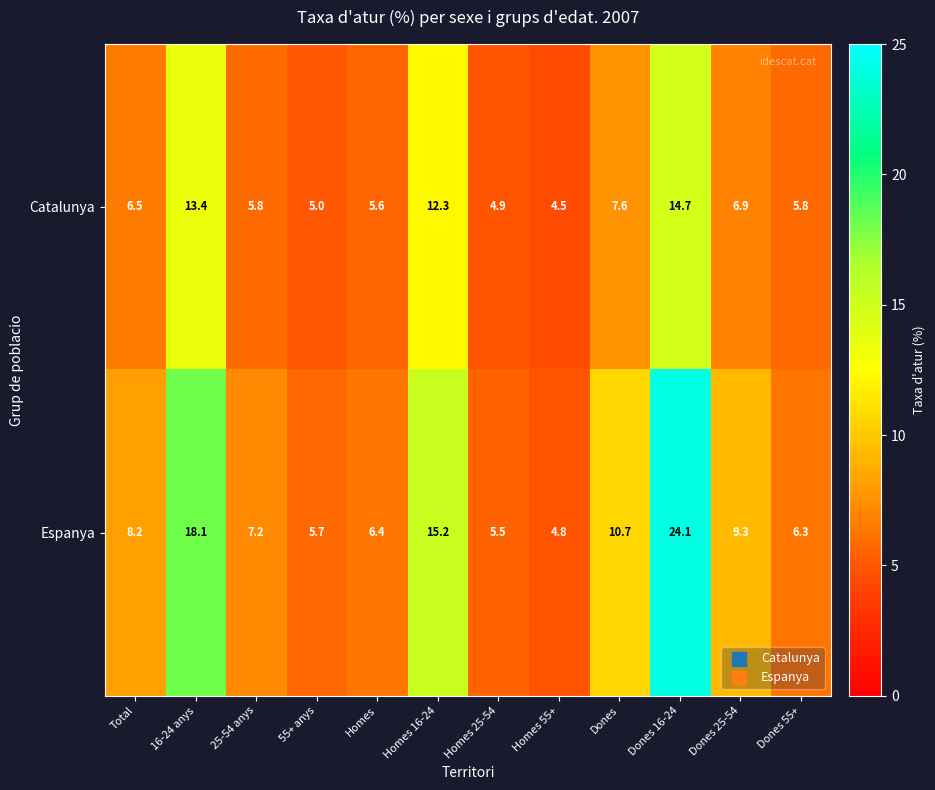

What is the difference between the highest and lowest values at Homes?

0.8